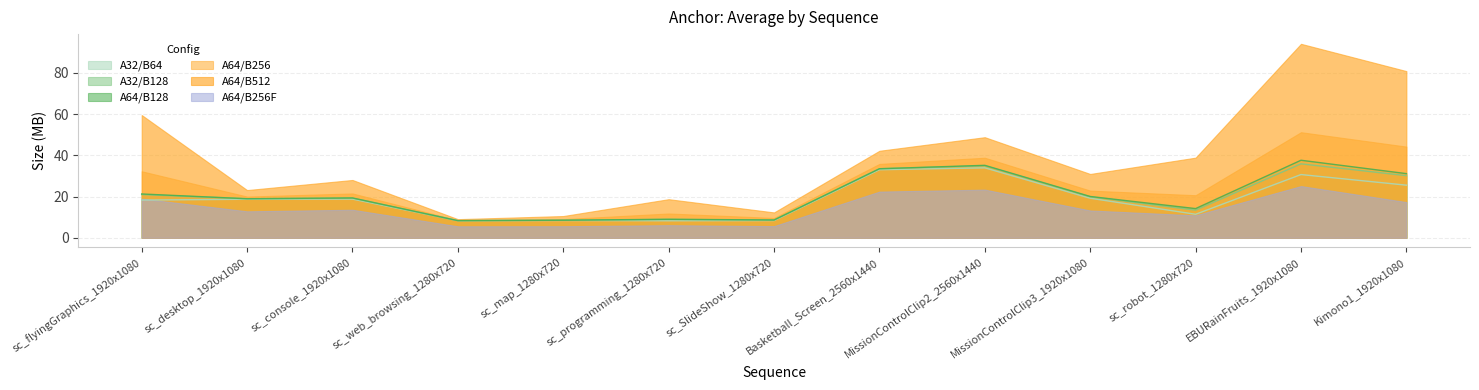

What is the difference between the second highest and minimum values in the A32/B128 series?

26.6